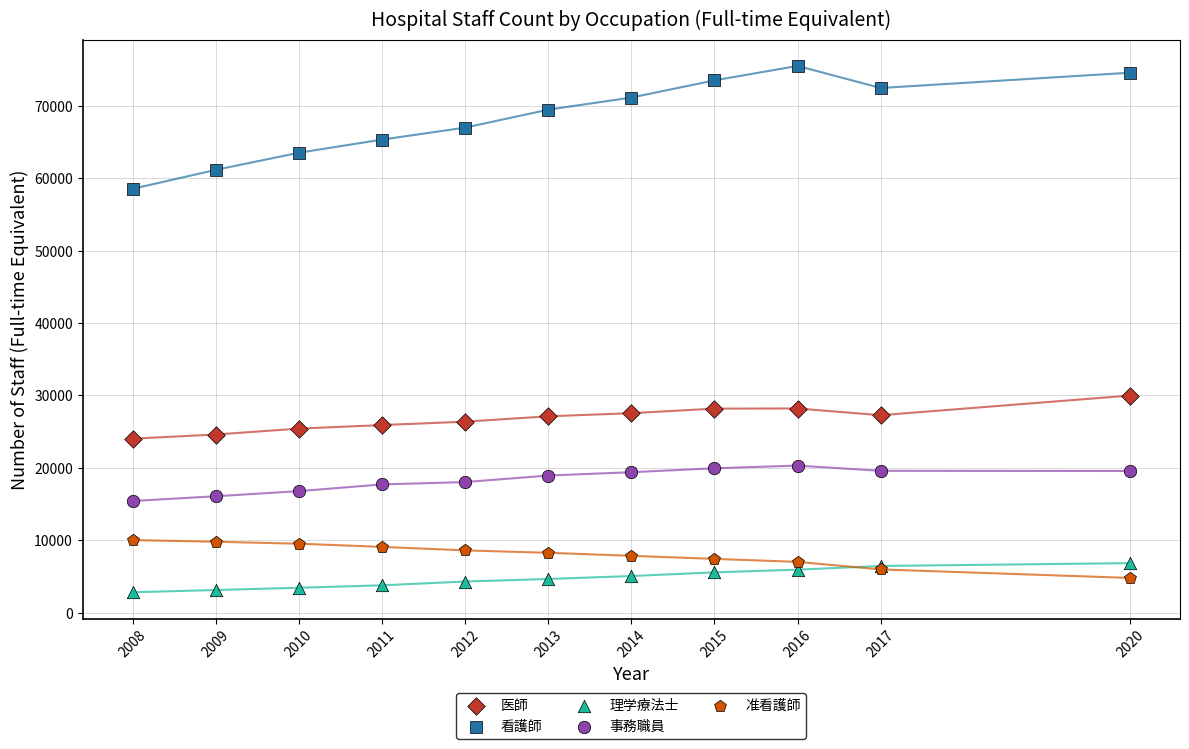

Across all series, what Y value is closest to 39174?

29990.3